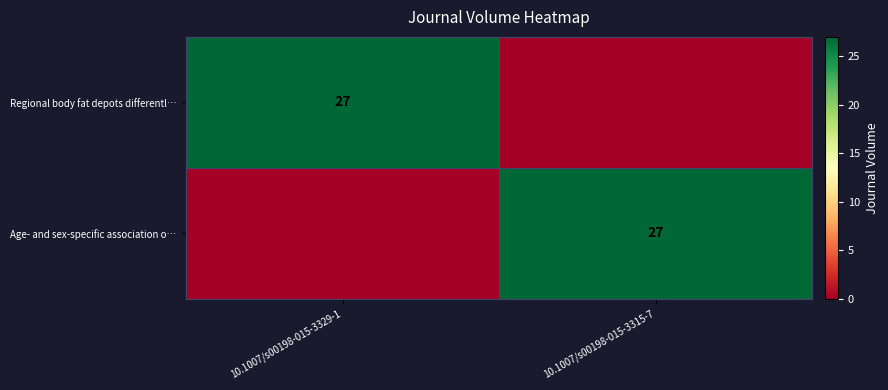

The value of Age- and sex-specific association o… at 10.1007/s00198-015-3315-7 is 27. True or false?

True